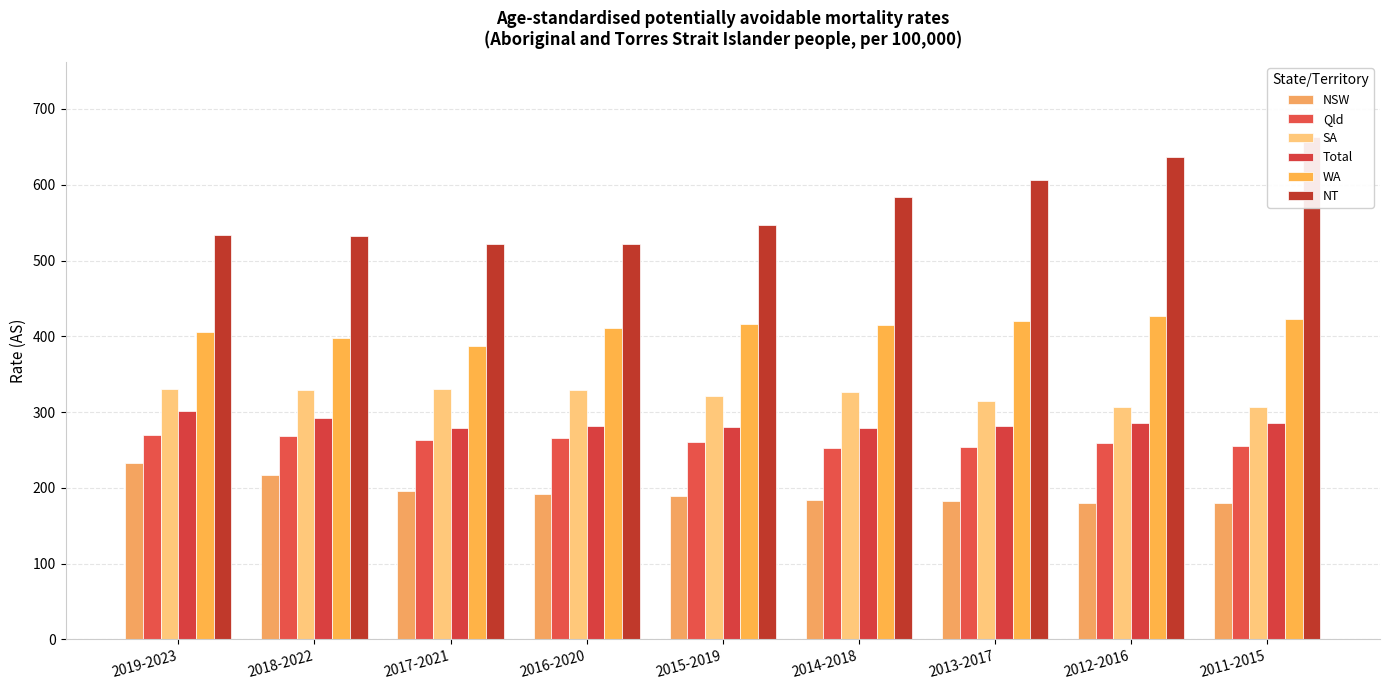

At how many categories does at least one series exceed 216?

9